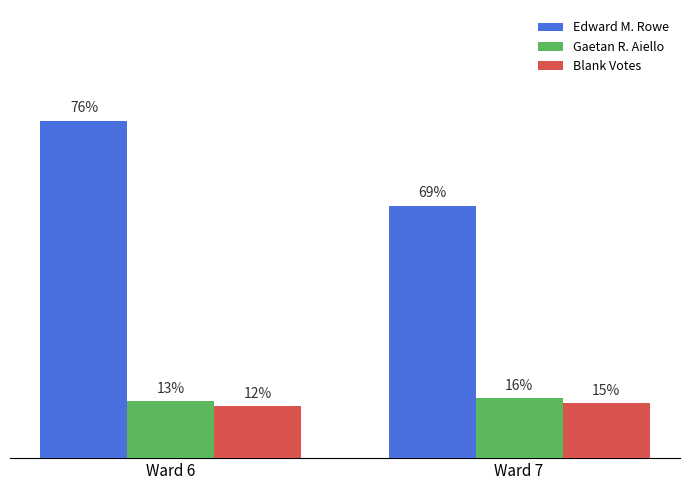

The Gaetan R. Aiello series shows 38 at Ward 6. True or false?

False